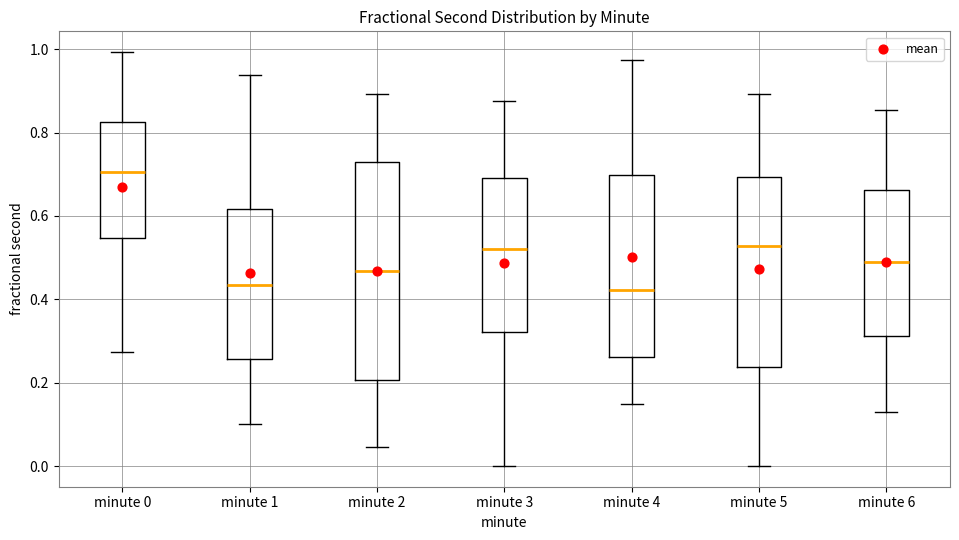

Reading left to right, transcribe this box plot: for each box, give where its median line is, the range the box spans, and where its two whiskers end, as read against the y-axis. The values are not printed on the chart, so give them approximately, as read against the axis.

minute 0: median 0.70, box 0.54 to 0.82, whiskers 0.28 to 1.00
minute 1: median 0.44, box 0.26 to 0.62, whiskers 0.10 to 0.94
minute 2: median 0.46, box 0.20 to 0.72, whiskers 0.04 to 0.90
minute 3: median 0.52, box 0.32 to 0.70, whiskers 0.00 to 0.88
minute 4: median 0.42, box 0.26 to 0.70, whiskers 0.14 to 0.98
minute 5: median 0.52, box 0.24 to 0.70, whiskers 0.00 to 0.90
minute 6: median 0.50, box 0.32 to 0.66, whiskers 0.14 to 0.86